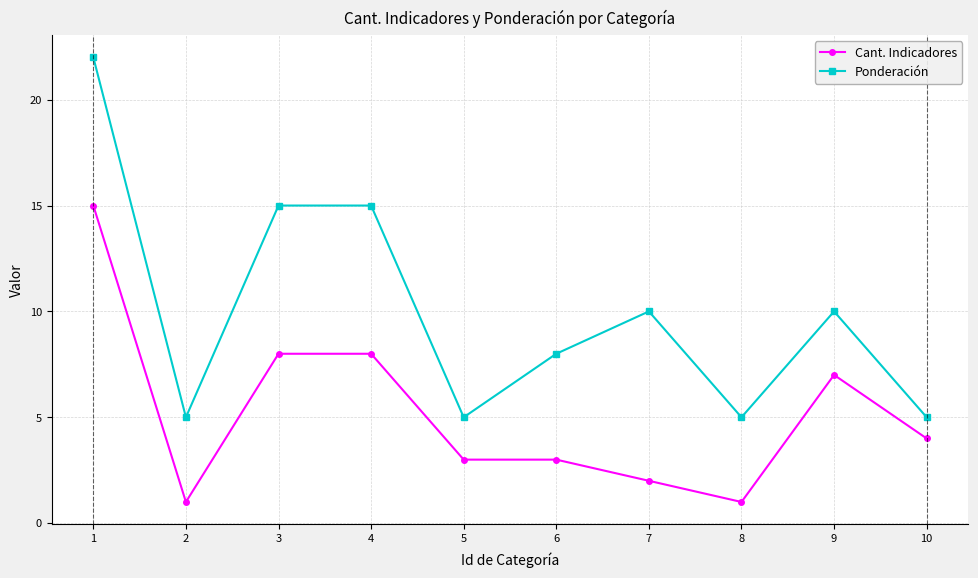

Reading left to right, transcribe all the data shown in this chart.

Cant. Indicadores: 15	1	8	8	3	3	2	1	7	4
Ponderación: 22	5	15	15	5	8	10	5	10	5